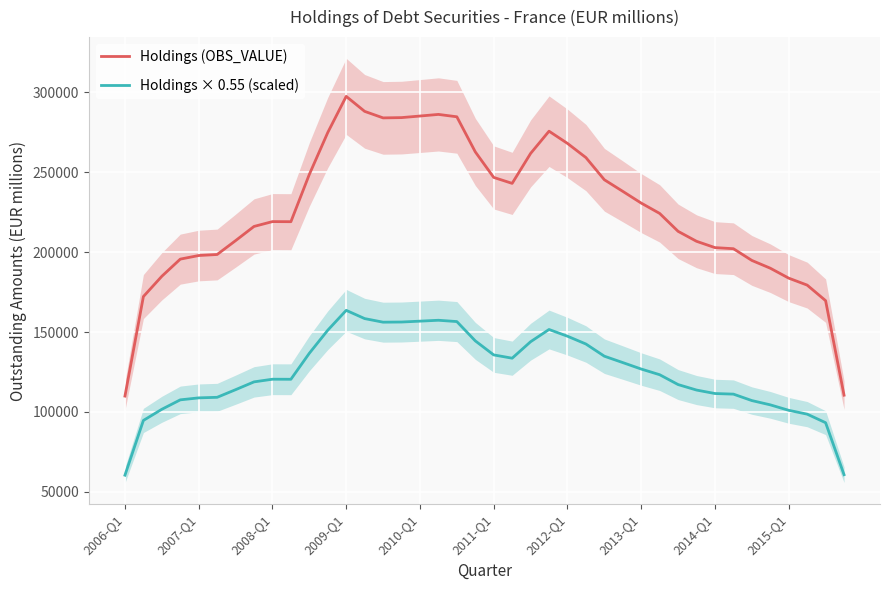

True or false: Holdings × 0.55 (scaled) has more than 1 interior local peaks.

True